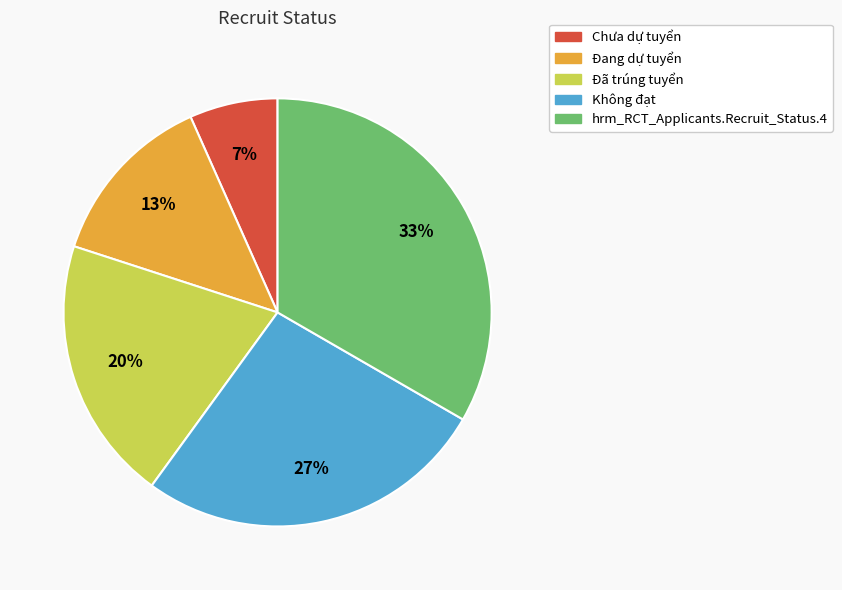

What is the largest slice in the pie chart?

hrm_RCT_Applicants.Recruit_Status.4